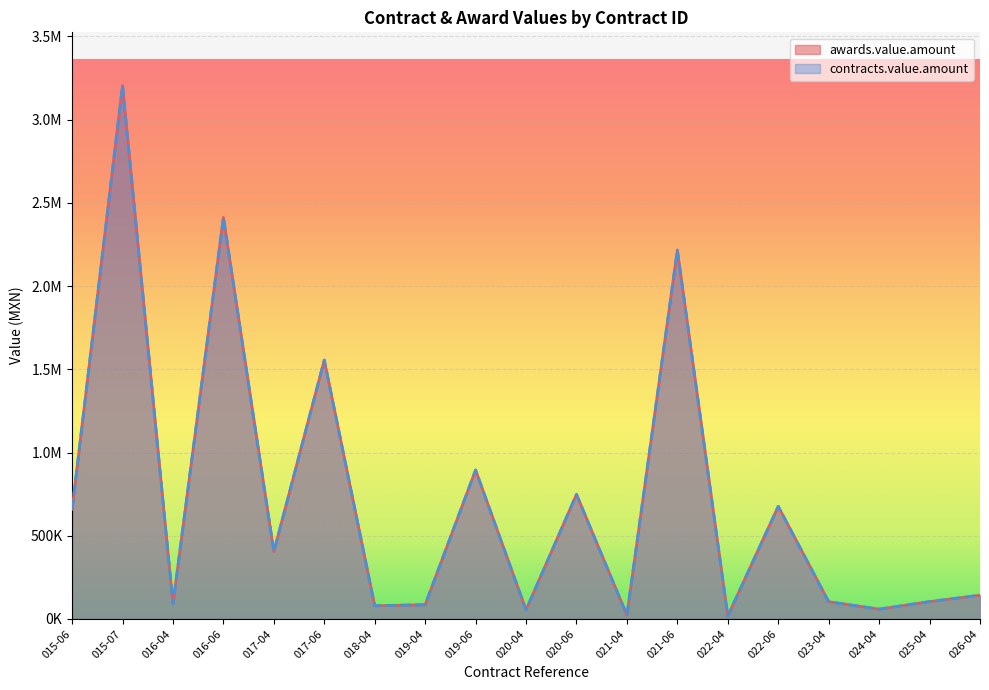

List the labels in order of awards.value.amount value, largest first.

015-07, 016-06, 021-06, 017-06, 019-06, 020-06, 022-06, 015-06, 017-04, 026-04, 025-04, 023-04, 016-04, 019-04, 018-04, 024-04, 020-04, 021-04, 022-04